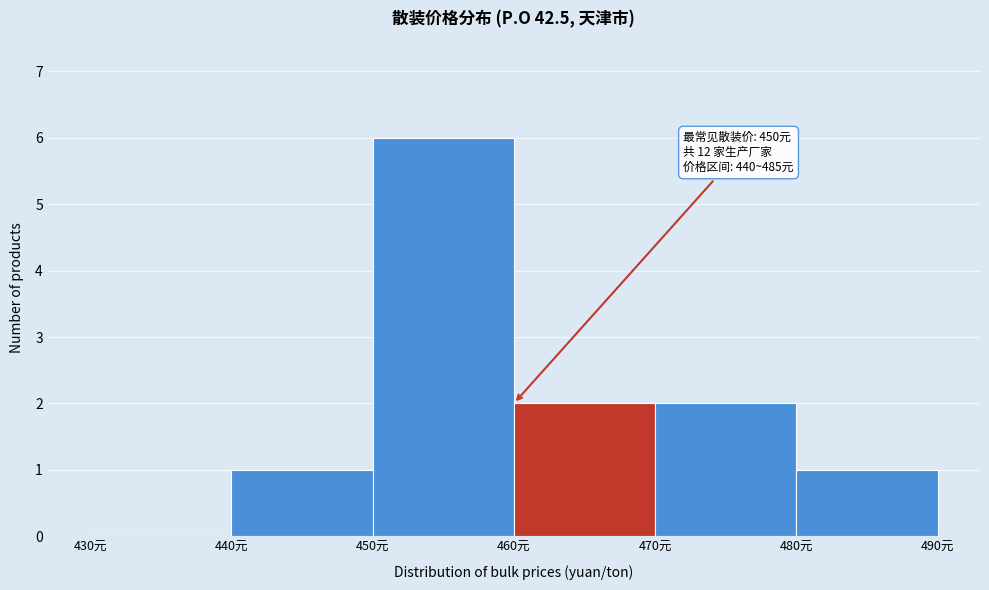

Which range on the x-axis has the tallest bar?

450 to 460